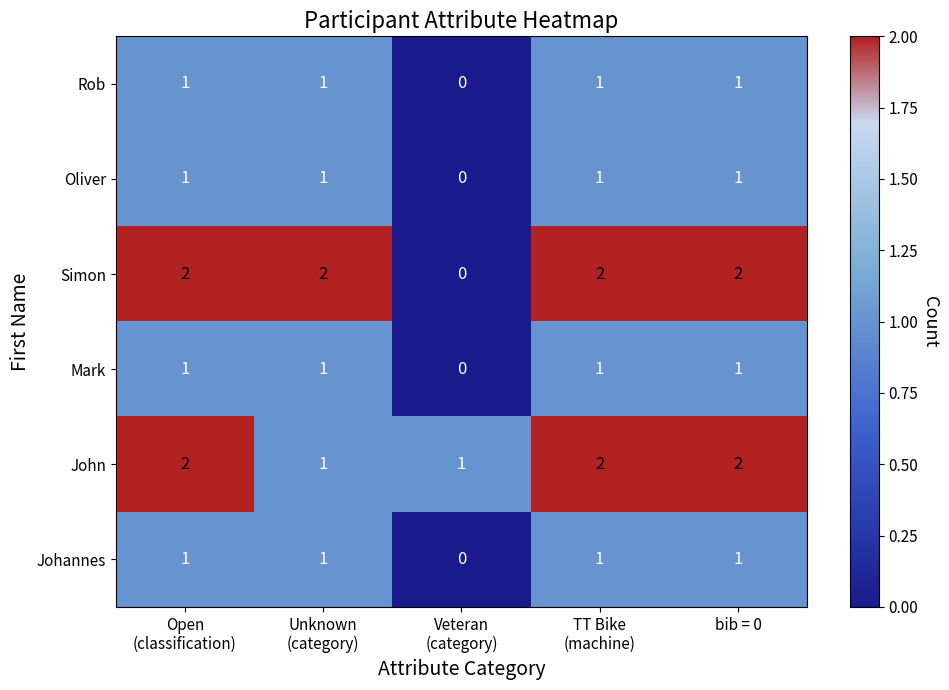

Which series has the widest spread of values?

Simon